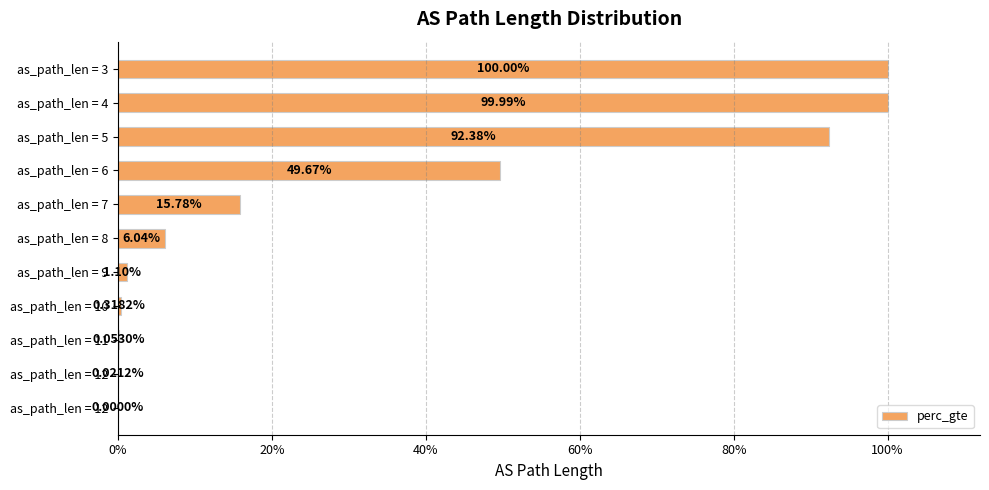

Are the bars horizontal?

Yes